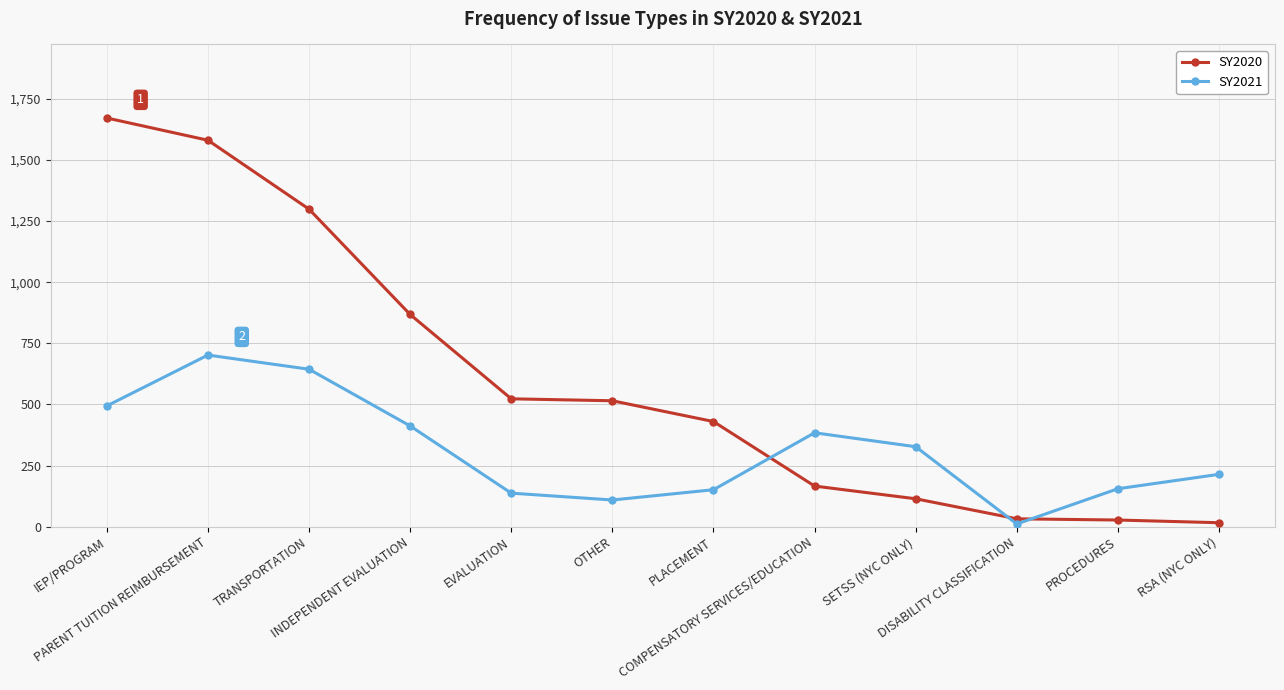

How many lines are shown in the chart?

2